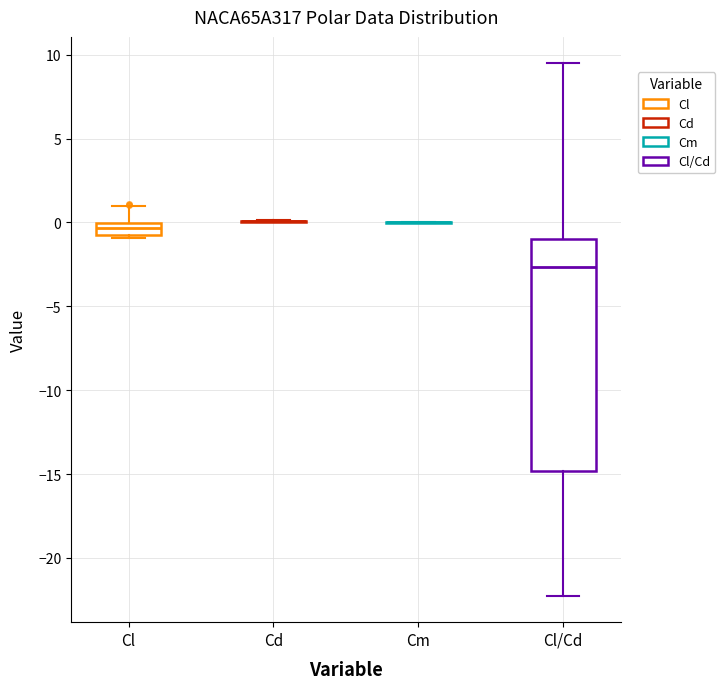

Comparing the boxes themselves (not the whiskers), which one is the tallest?

Cl/Cd